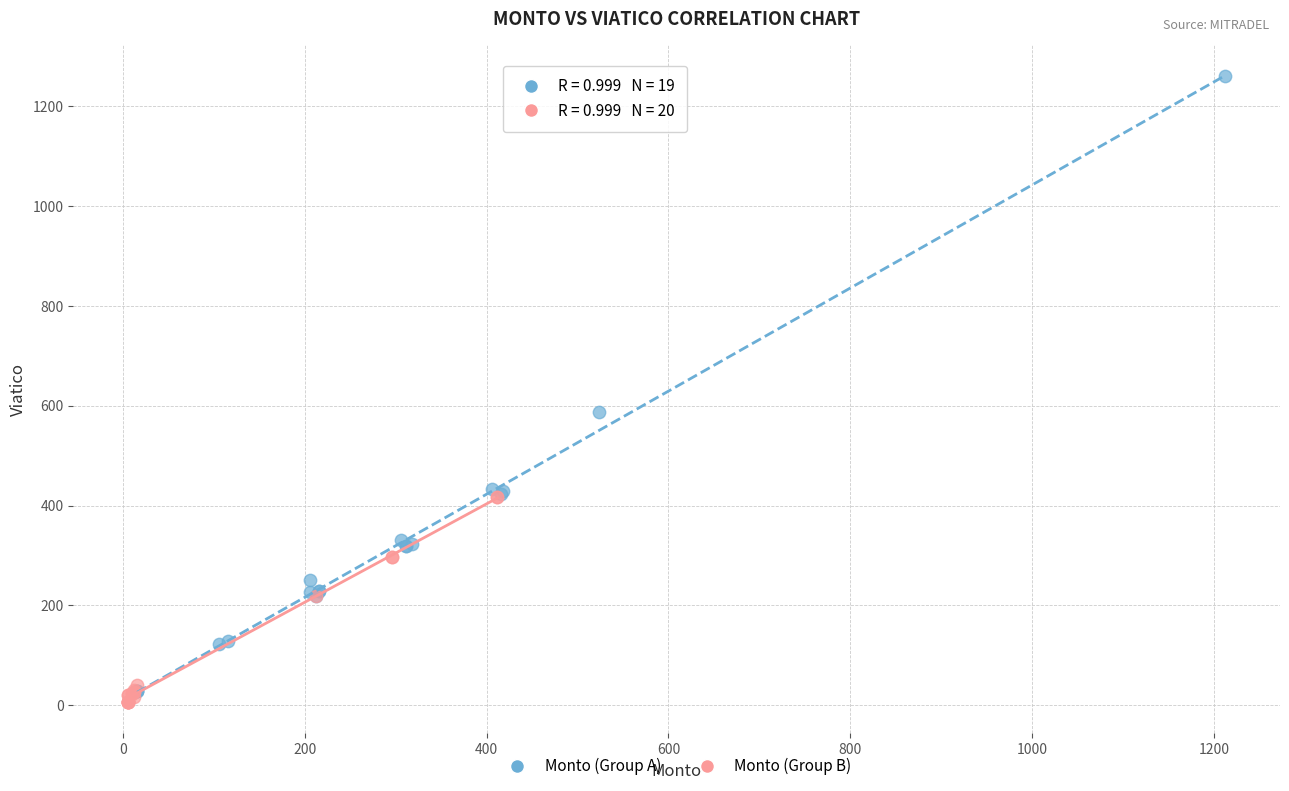

Which series has the widest spread of Y values?

Monto (Group A)